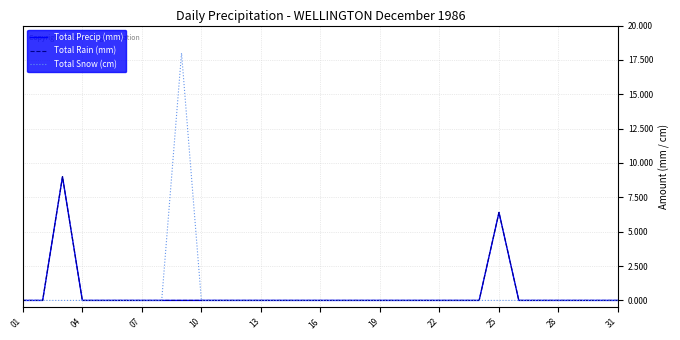

Is this an area chart (filled region under the line)?

No